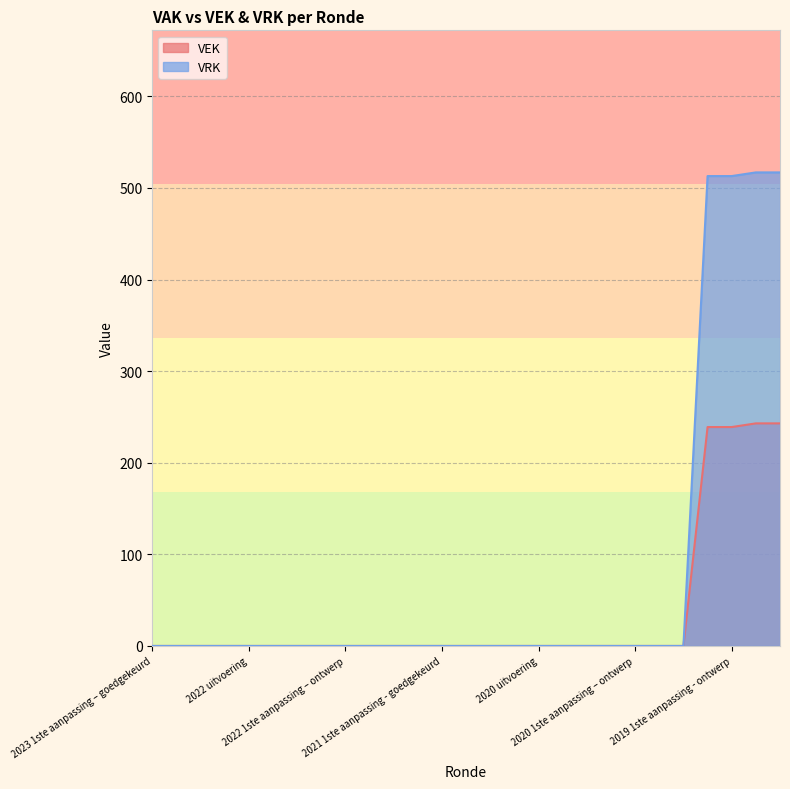

What is the maximum value for VRK?

517